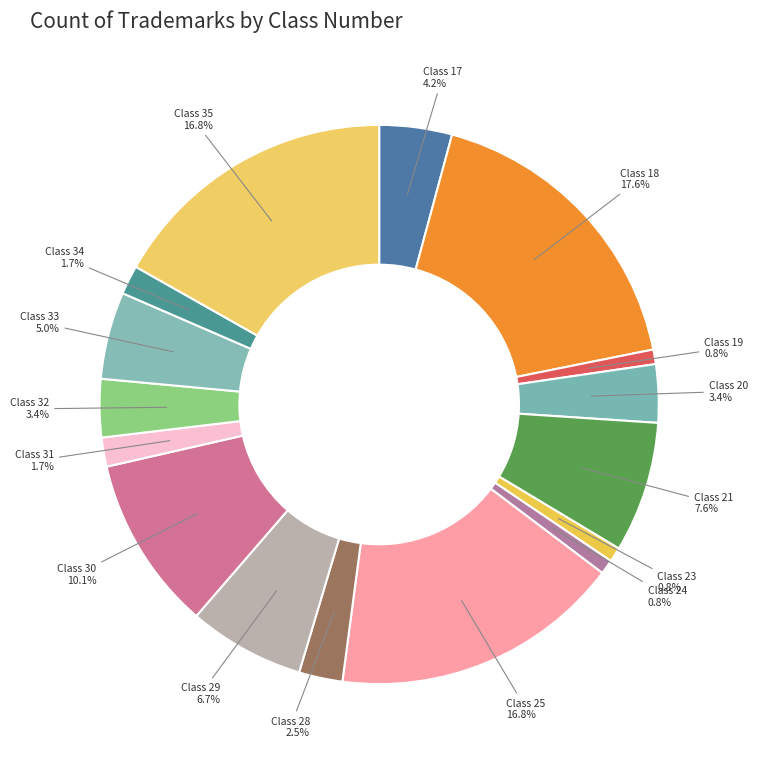

What is the ratio of the value at Class 34 to the value at Class 24?

2.0